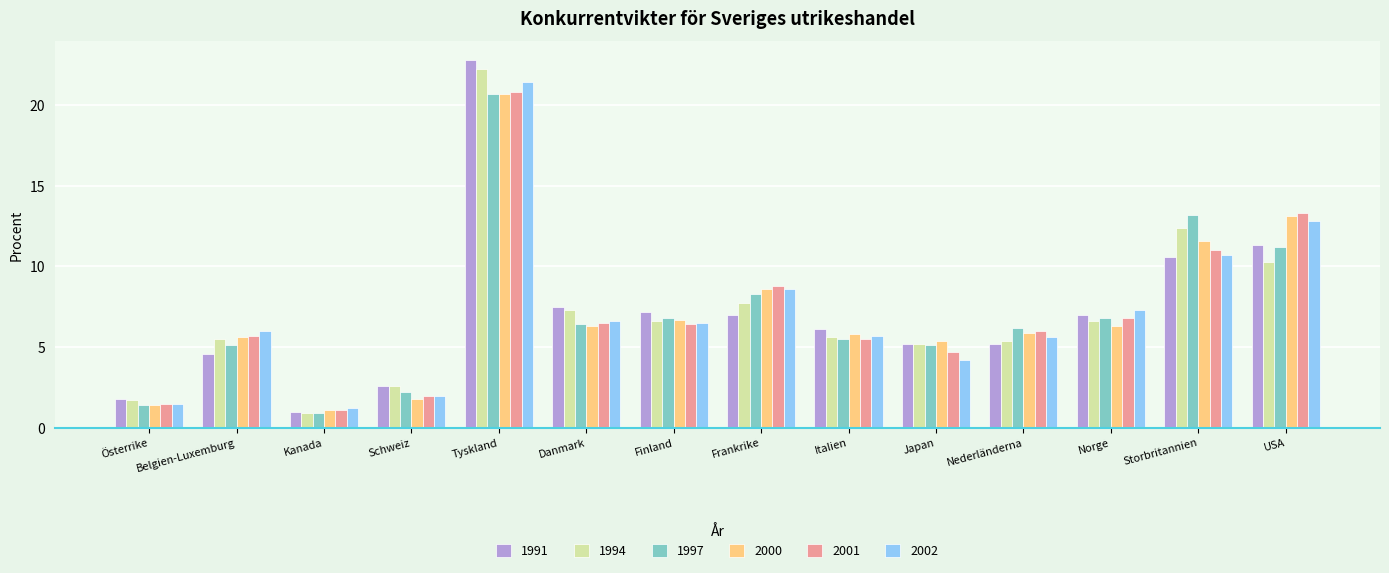

The value of 2002 at Frankrike is 8.6. True or false?

True